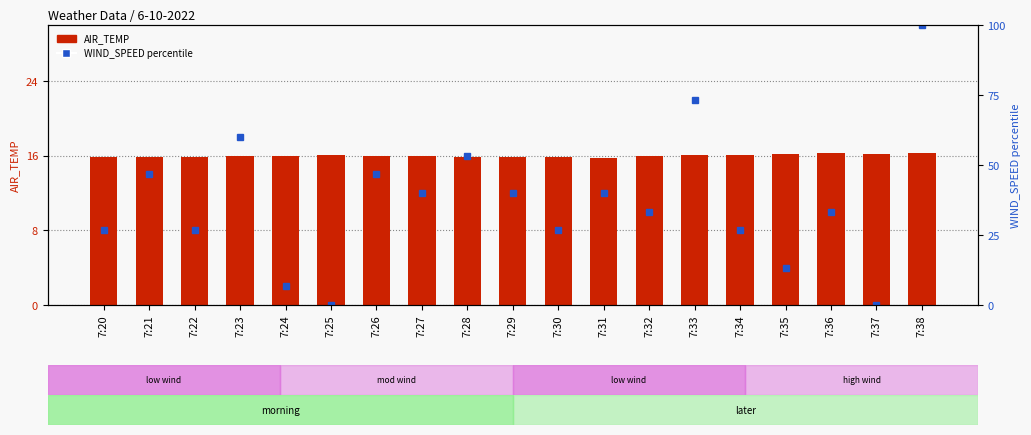

List the series in order of their peak value, highest first.

WIND_SPEED percentile, AIR_TEMP